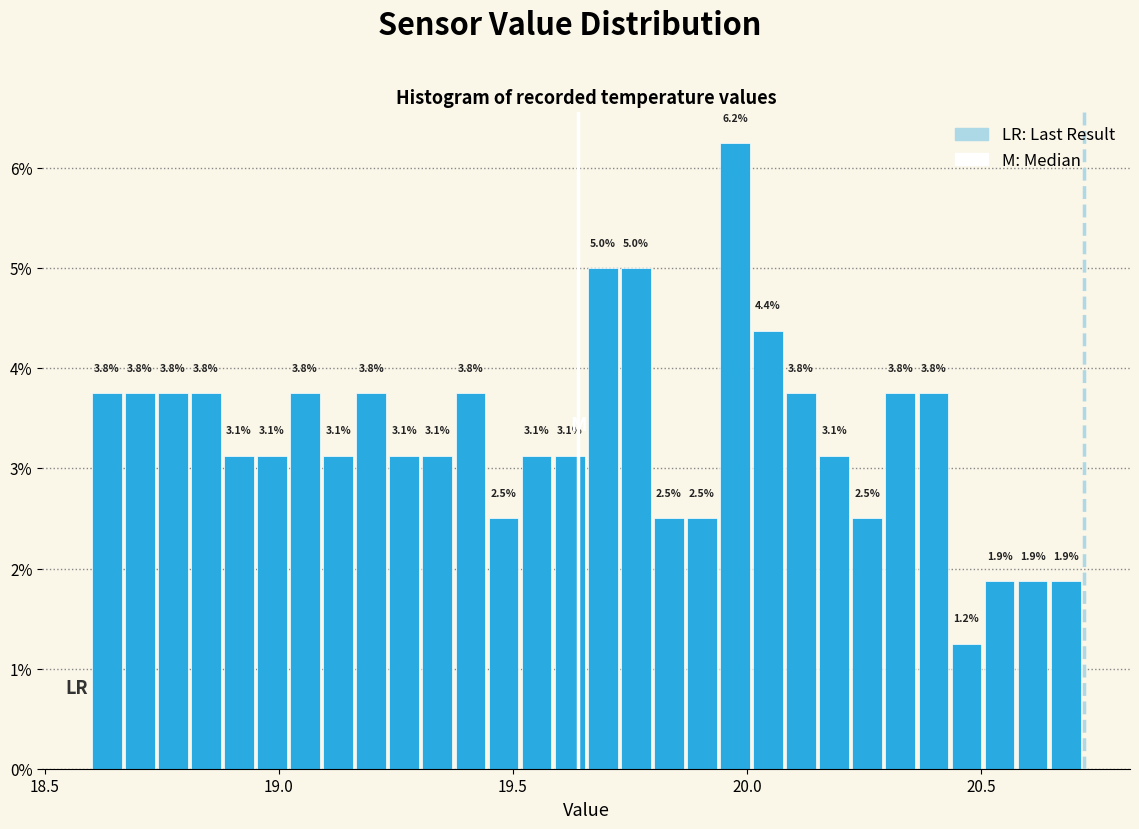

Read against the x-axis, roughly where is the centre of the tallest bar?

19.95